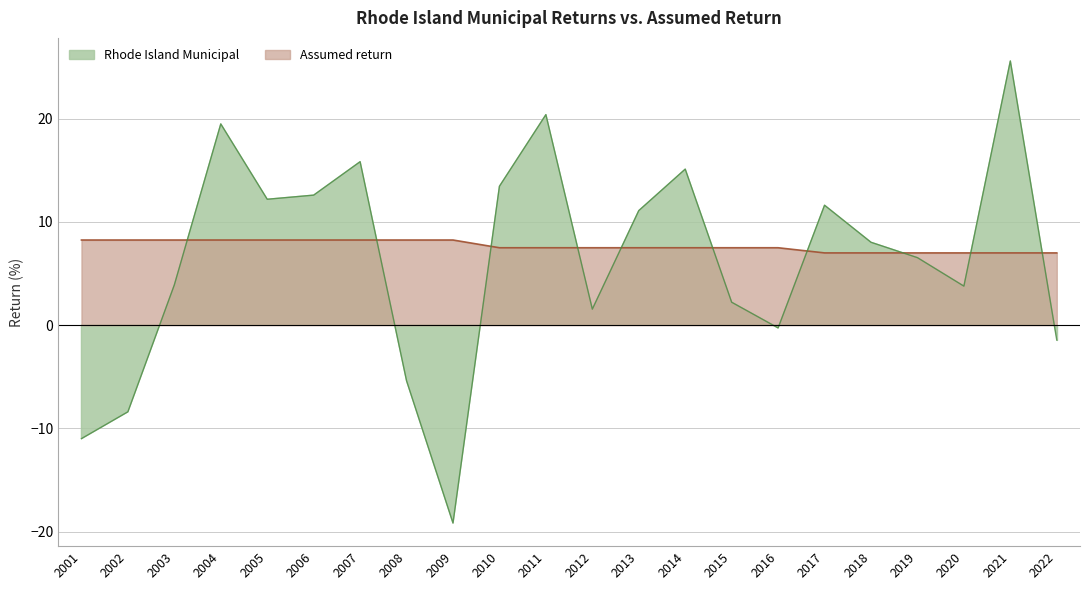

True or false: Assumed return has a value of 2.2 at 2007.

False